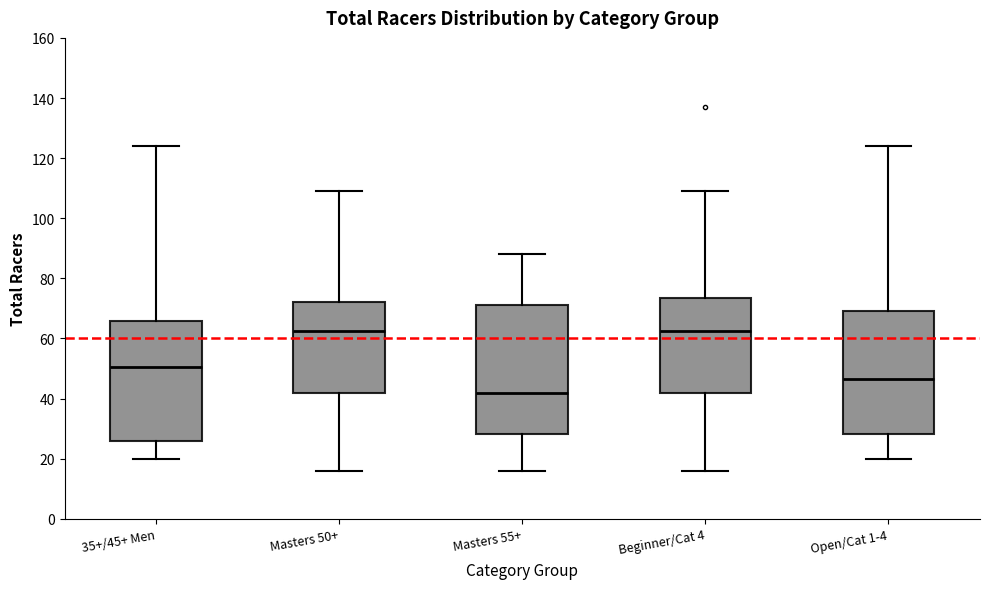

Where is the lower edge of the box for Open/Cat 1-4 on the y-axis? The values are not printed on the chart, so give them approximately, as read against the axis.

28